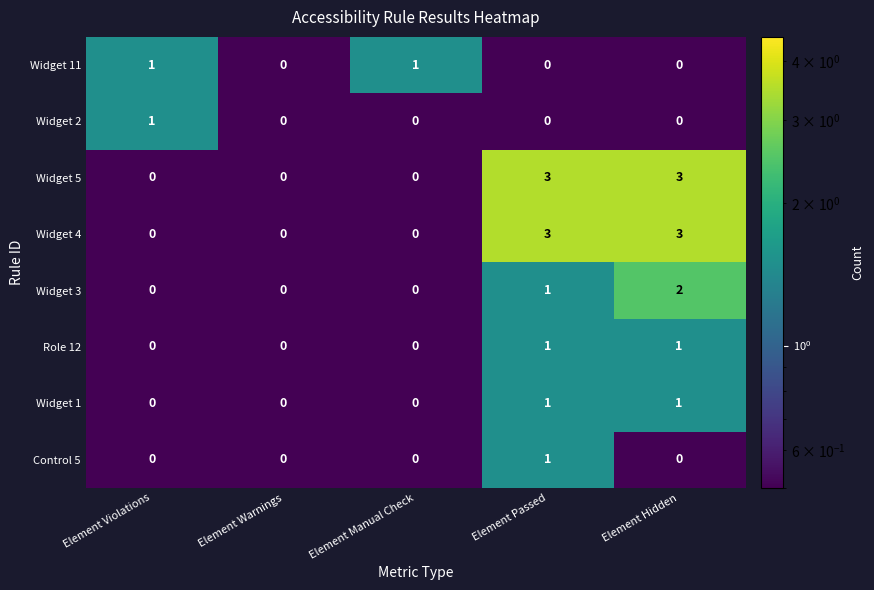

What is the difference between the maximum and minimum values in the Widget 4 series?

3